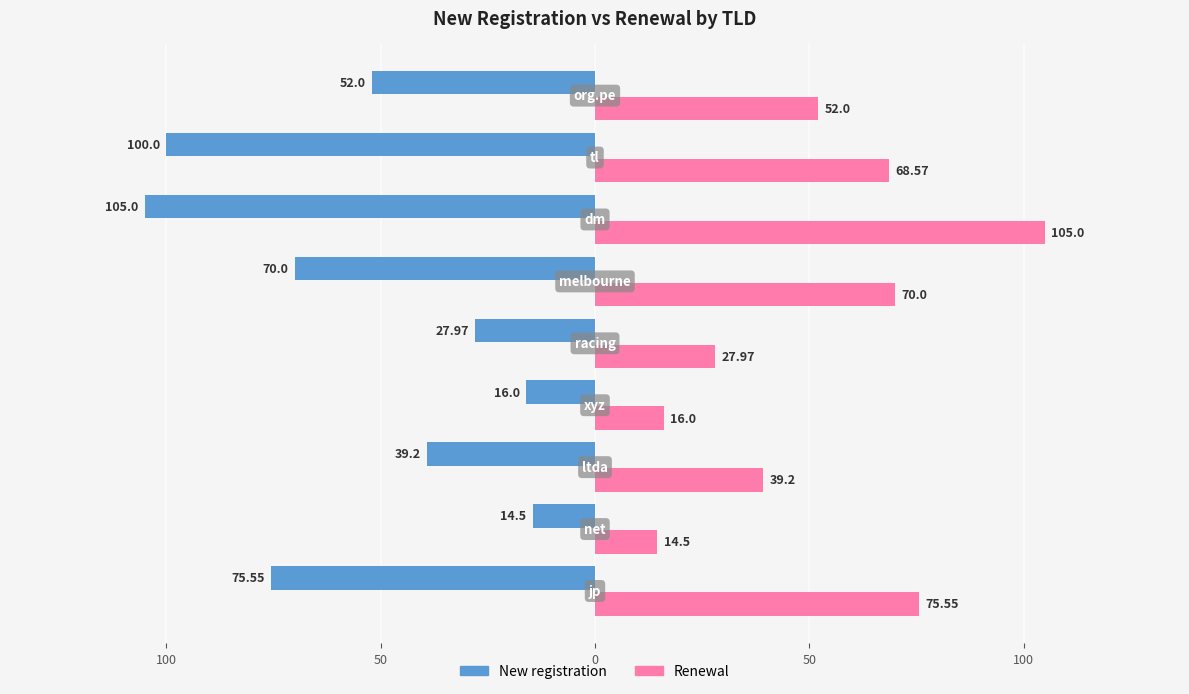

What are all the series names shown in the legend?

New registration, Renewal